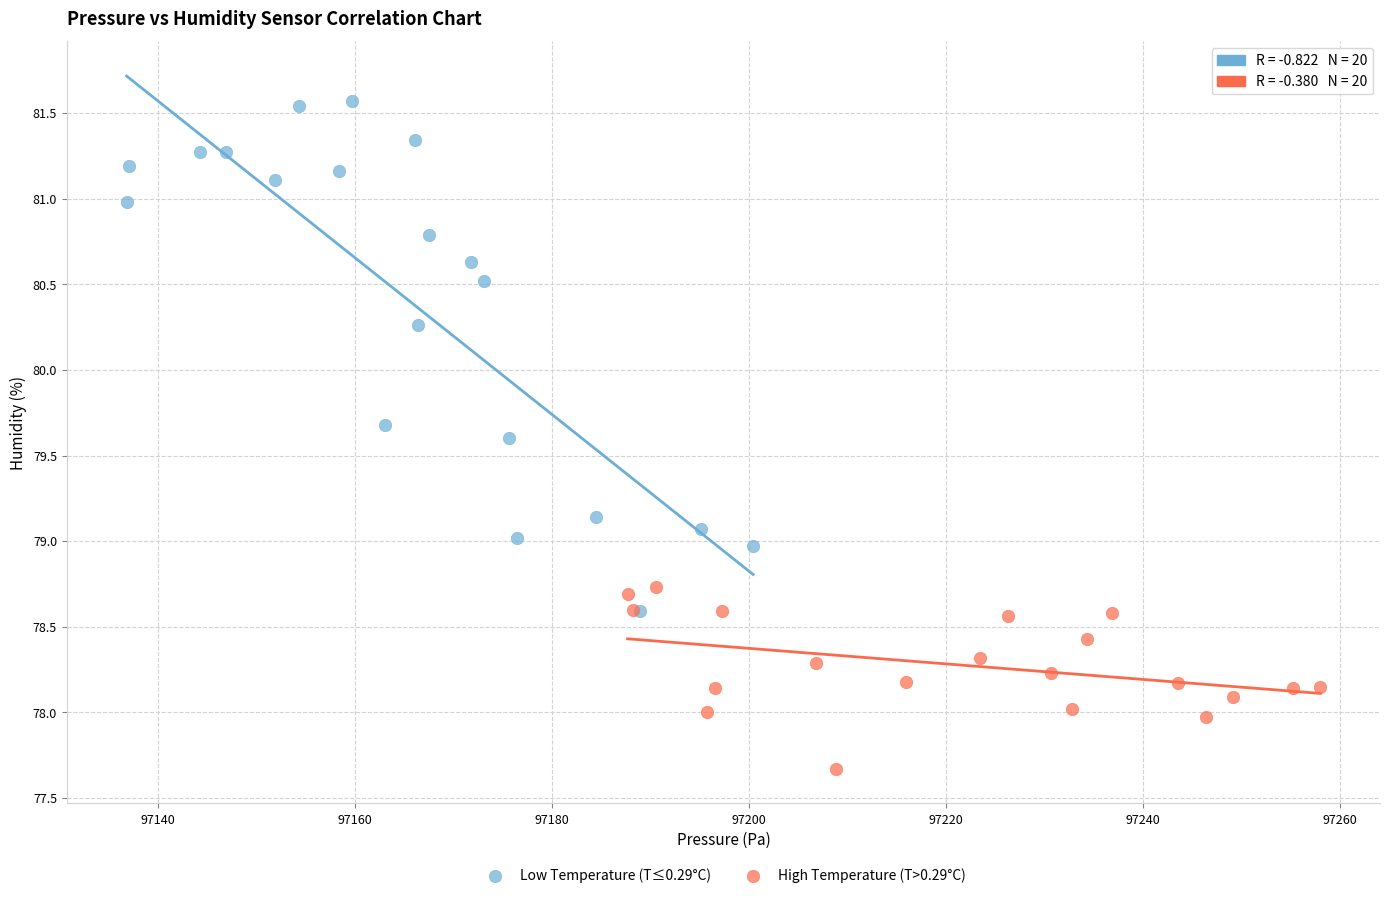

Which series has the widest spread of Y values?

Low Temperature (T≤0.29°C)